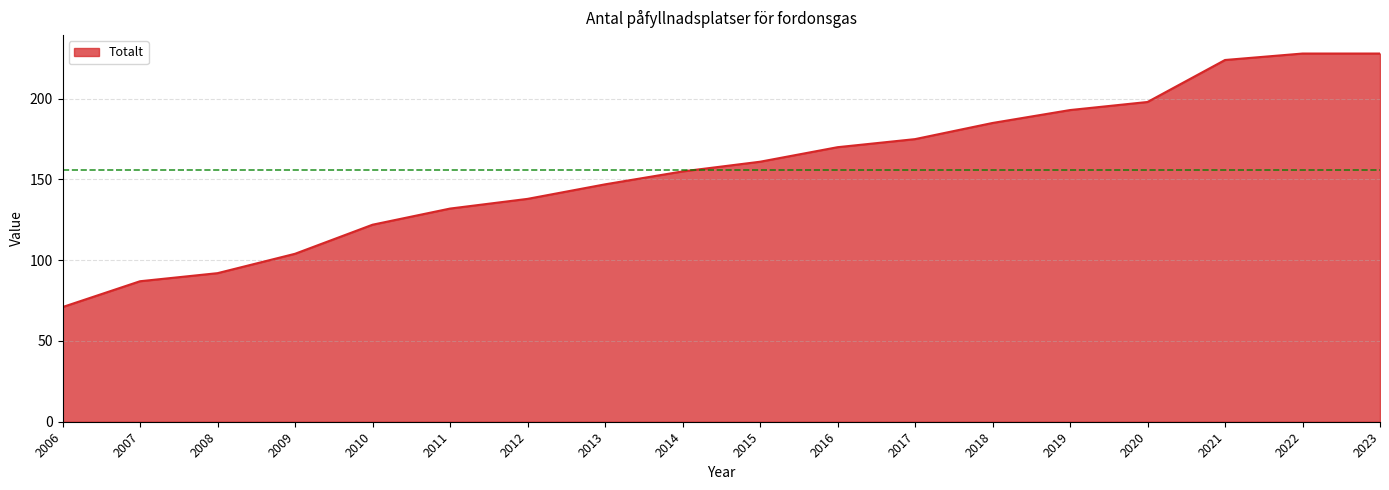

Reading left to right, extract all data points from this chart.

71	87	92	104	122	132	138	147	155	161	170	175	185	193	198	224	228	228